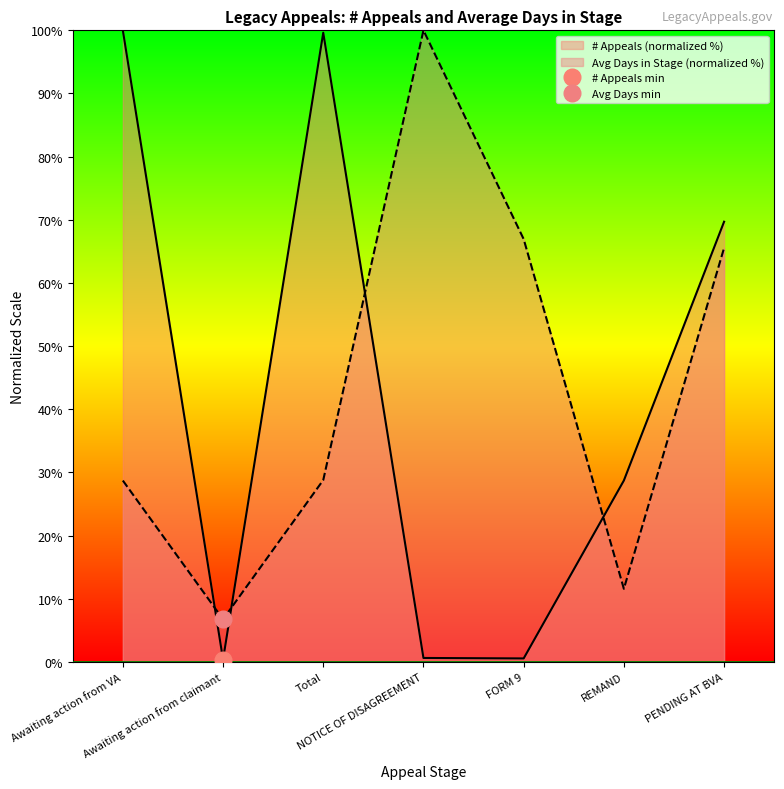

What is the average value of the Average Days in Stage series?

44.1